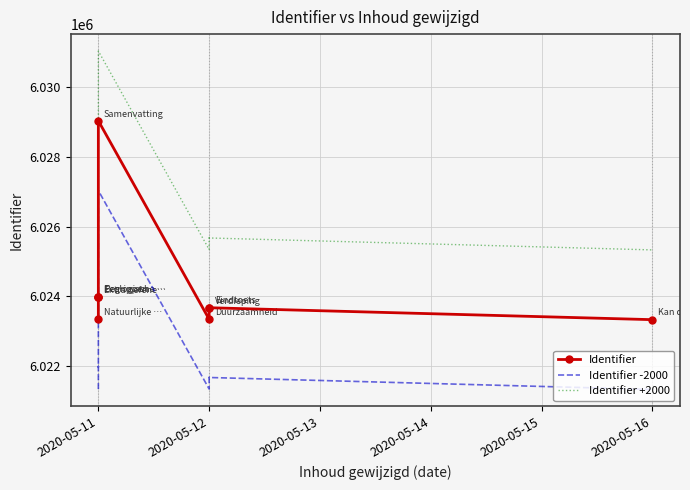

What is the difference between the maximum and minimum values in the Identifier +2000 series?

5702